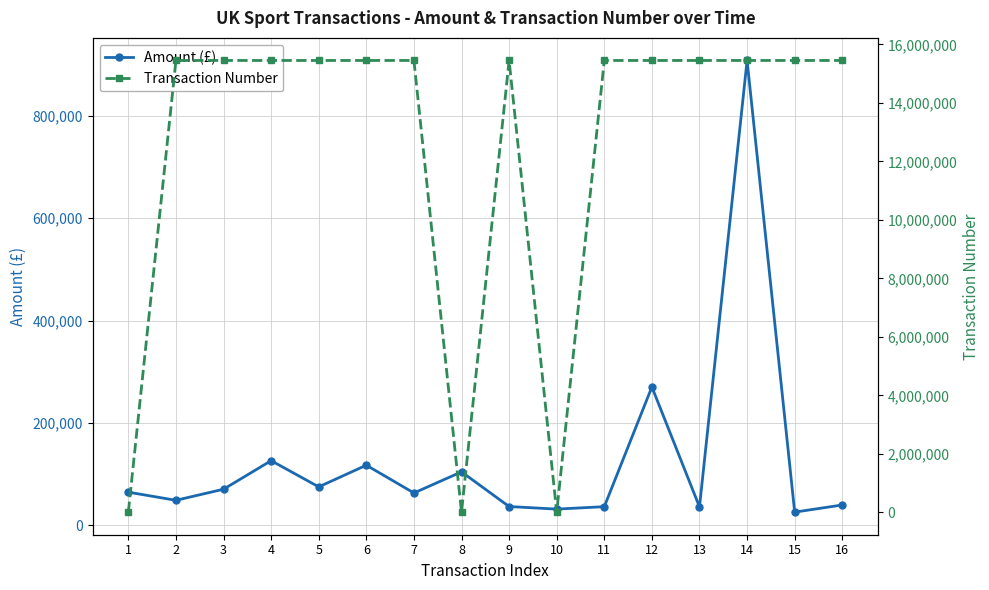

Which has a higher value, 10 or 7?

7